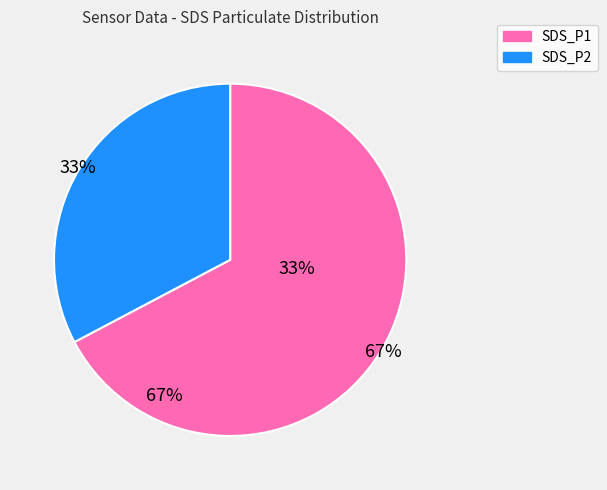

What percentage is NOT represented by SDS_P2?

66.8%